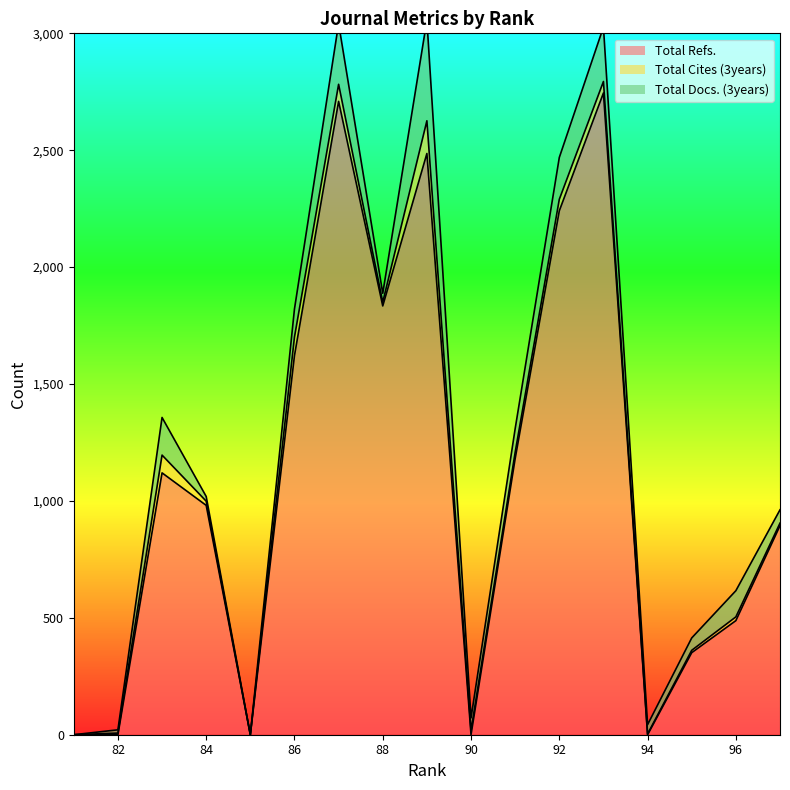

True or false: Total Docs. (3years) and Total Cites (3years) cross at least once.

False